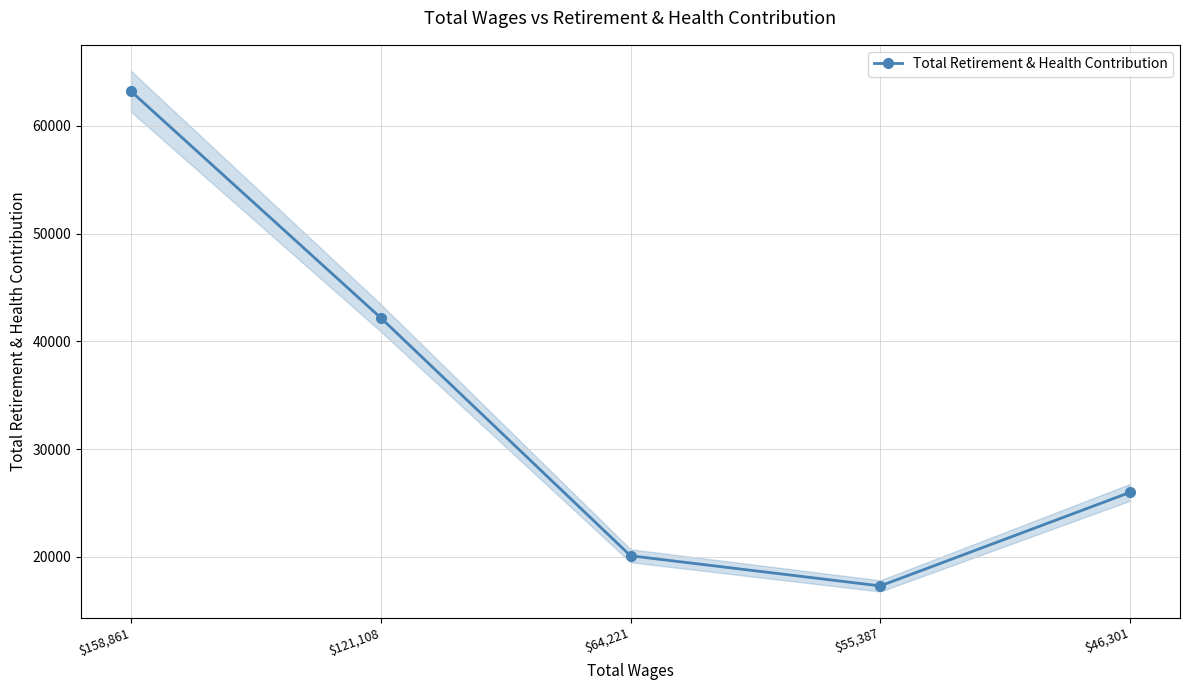

What is the value of the 1st point from the left?

63191